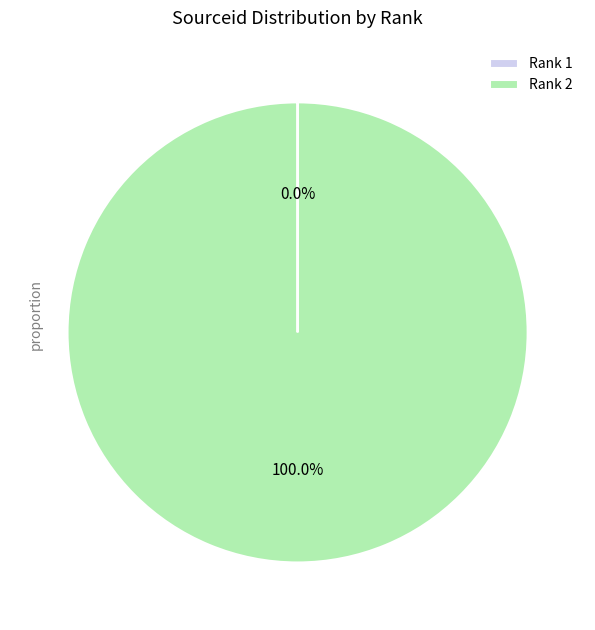

Which category accounts for the majority?

Rank 2